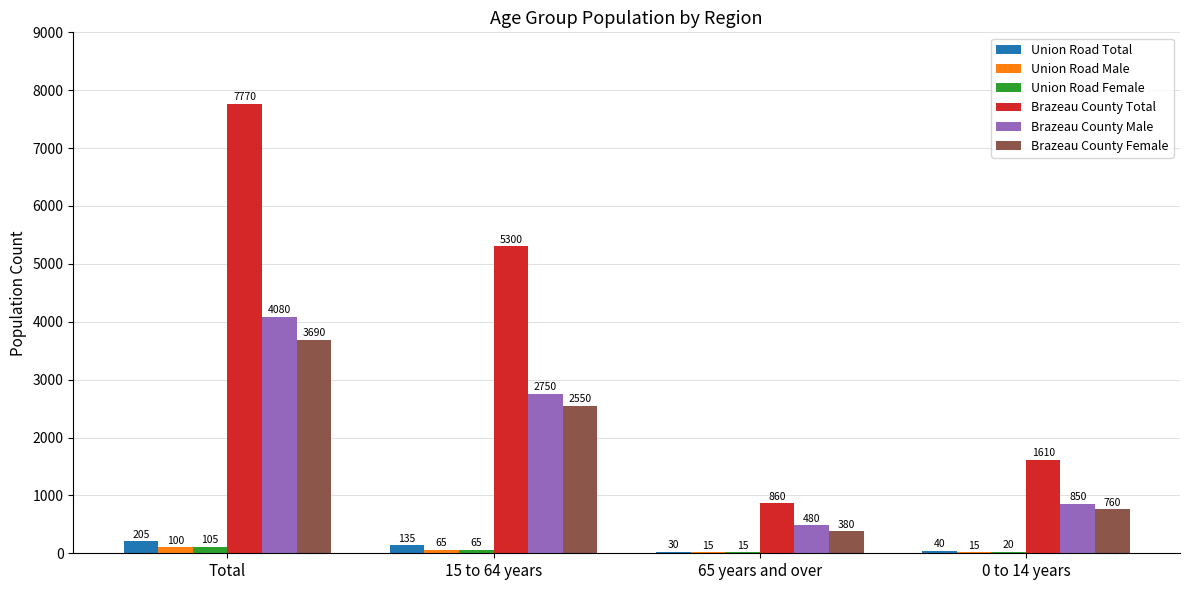

What is the sum of all Brazeau County Female values?

7380